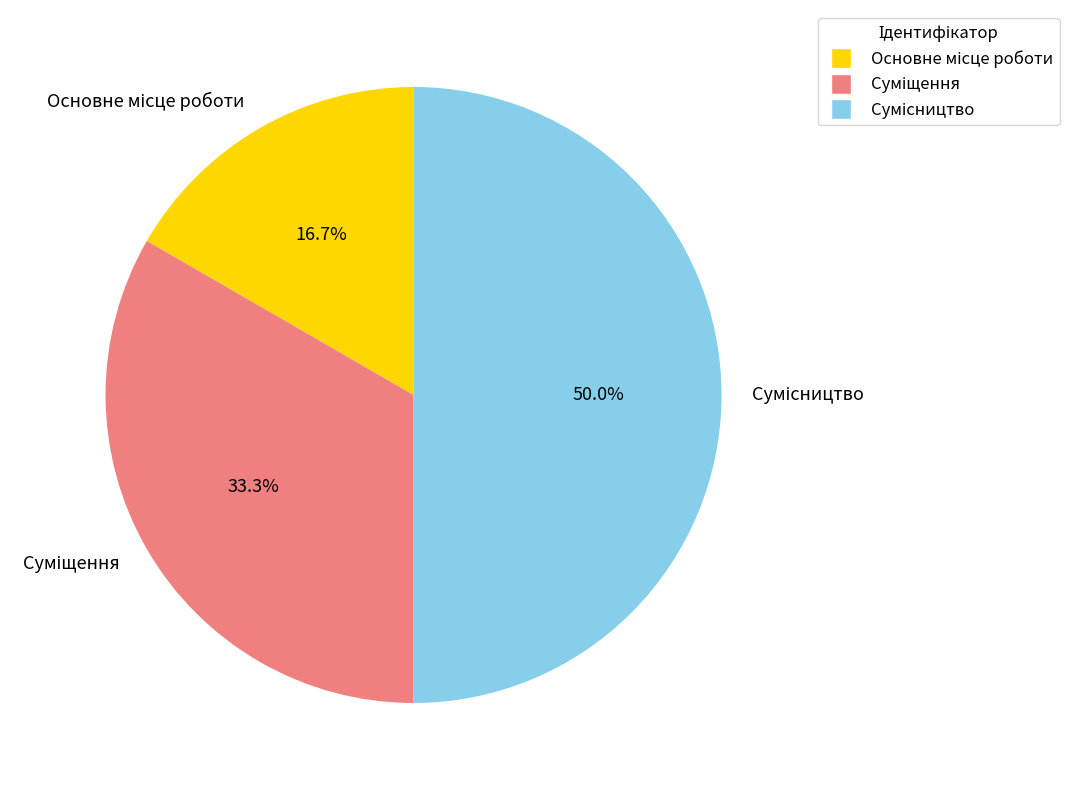

True or false: Сумісництво accounts for 62% of the total.

False